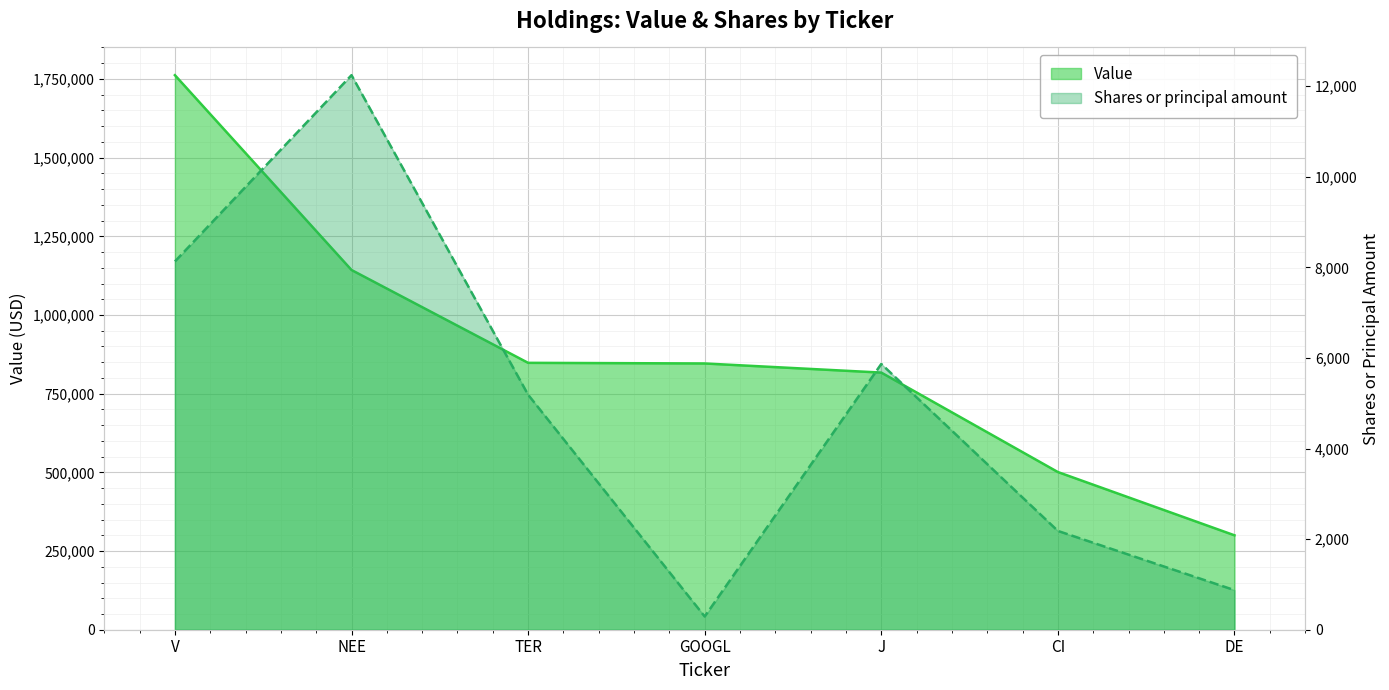

True or false: Value and Shares or principal amount cross at least once.

False